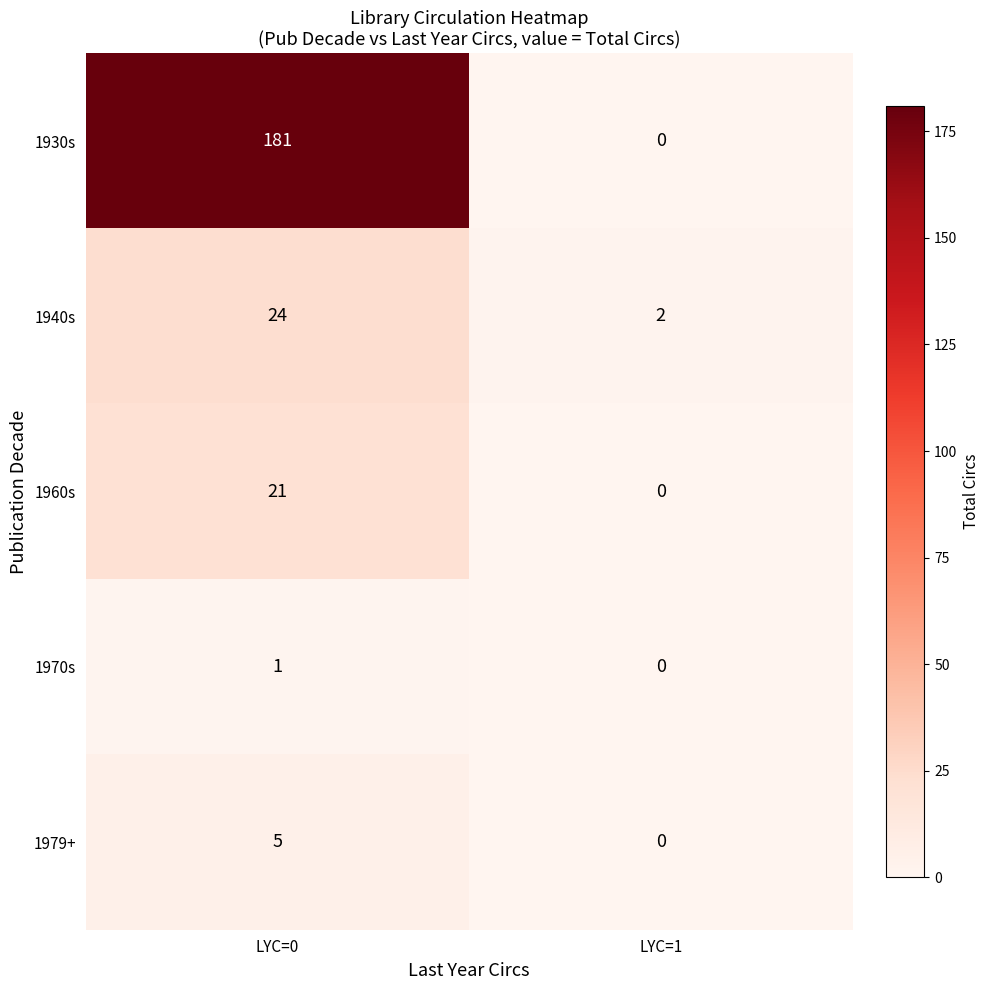

The 1930s series shows 0 at LYC=1. True or false?

True